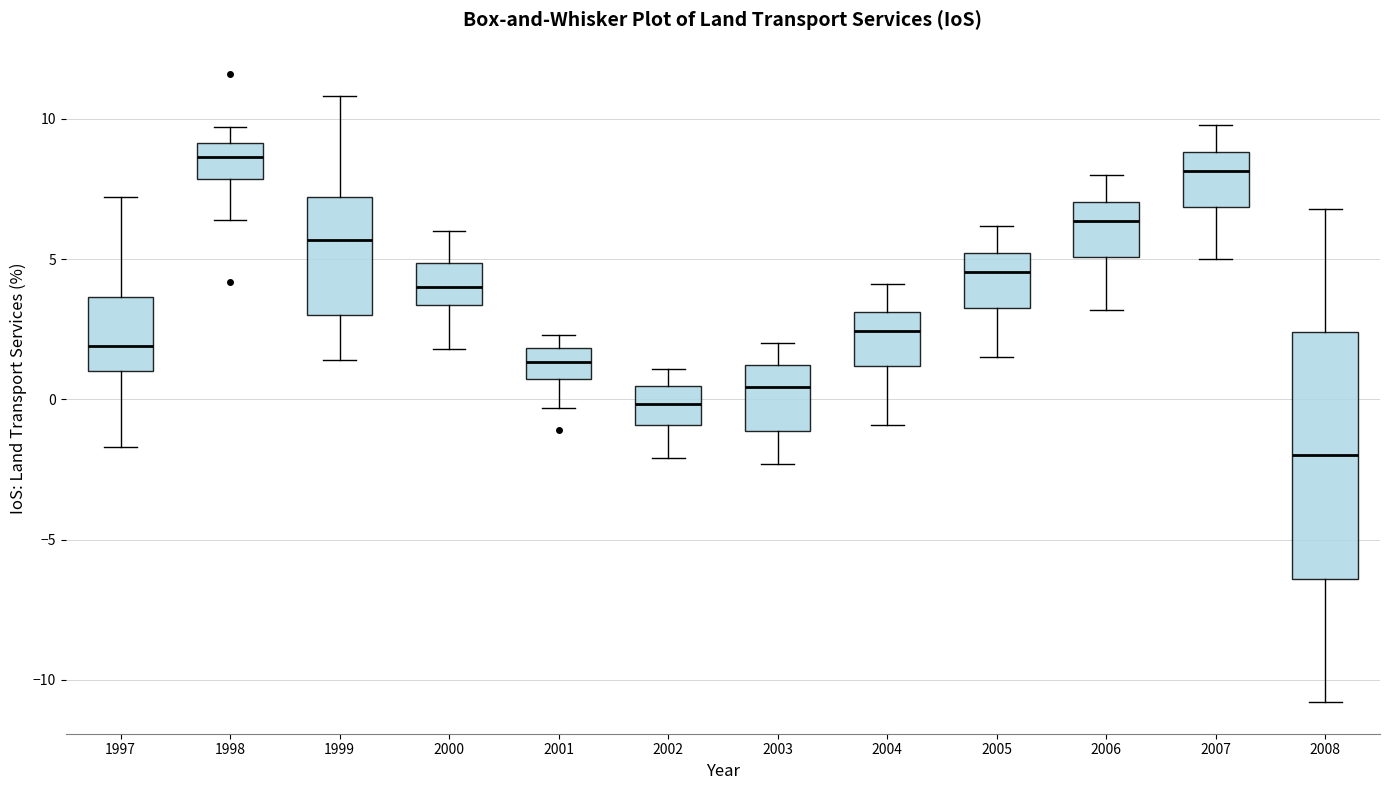

Reading left to right, transcribe this box plot: for each box, give where its median line is, the range the box spans, and where its two whiskers end, as read against the y-axis. The values are not printed on the chart, so give them approximately, as read against the axis.

1997: median 2.0, box 1.0 to 3.5, whiskers -1.5 to 7.0
1998: median 8.5, box 8.0 to 9.0, whiskers 6.5 to 9.5
1999: median 5.5, box 3.0 to 7.0, whiskers 1.5 to 11.0
2000: median 4.0, box 3.5 to 5.0, whiskers 2.0 to 6.0
2001: median 1.5, box 0.5 to 2.0, whiskers -0.5 to 2.5
2002: median 0.0, box -1.0 to 0.5, whiskers -2.0 to 1.0
2003: median 0.5, box -1.0 to 1.0, whiskers -2.5 to 2.0
2004: median 2.5, box 1.0 to 3.0, whiskers -1.0 to 4.0
2005: median 4.5, box 3.5 to 5.0, whiskers 1.5 to 6.0
2006: median 6.5, box 5.0 to 7.0, whiskers 3.0 to 8.0
2007: median 8.0, box 7.0 to 9.0, whiskers 5.0 to 10.0
2008: median -2.0, box -6.5 to 2.5, whiskers -11.0 to 7.0